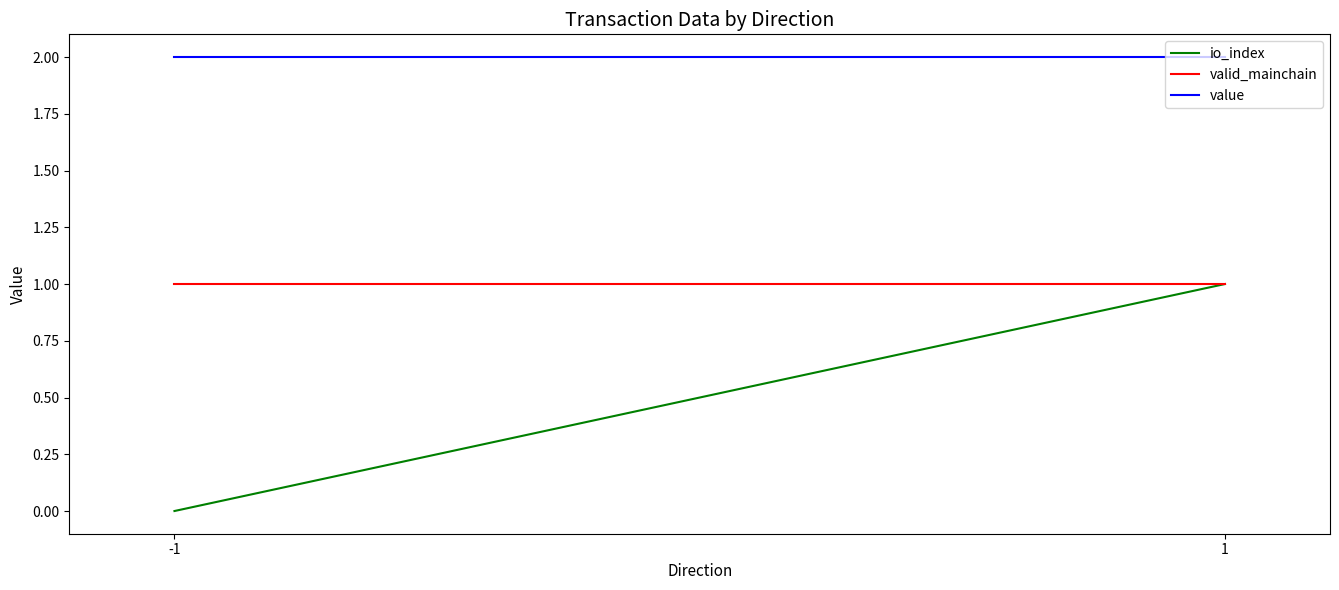

The valid_mainchain series shows 0.2 at -1. True or false?

False